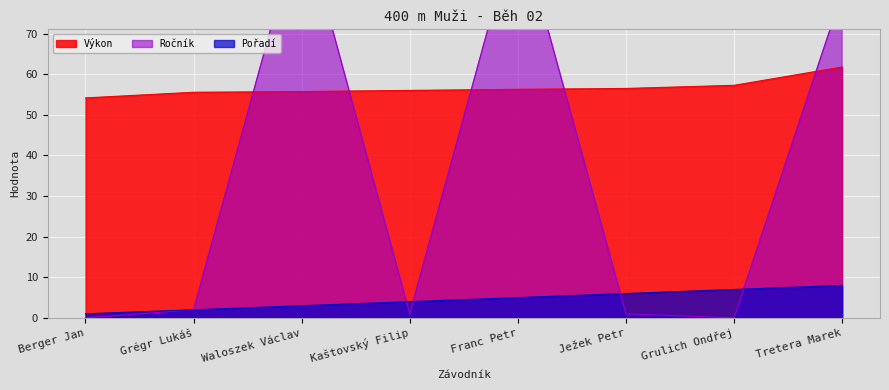

Which category has the lowest value across all series?

Berger Jan